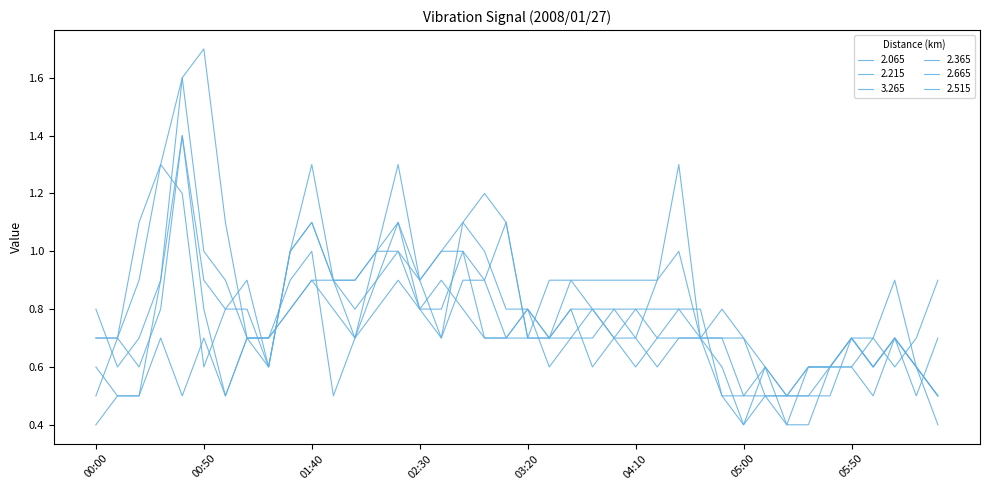

How many lines are shown in the chart?

6